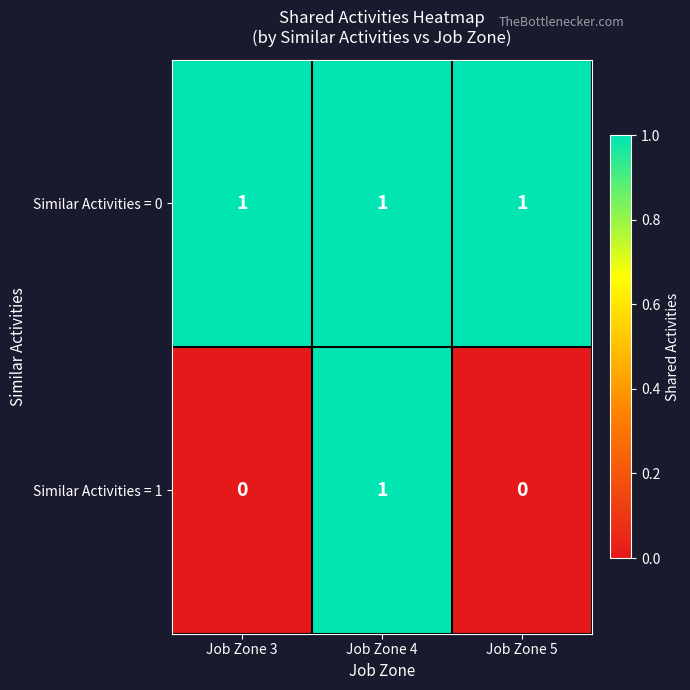

At how many categories does at least one series exceed 0?

3